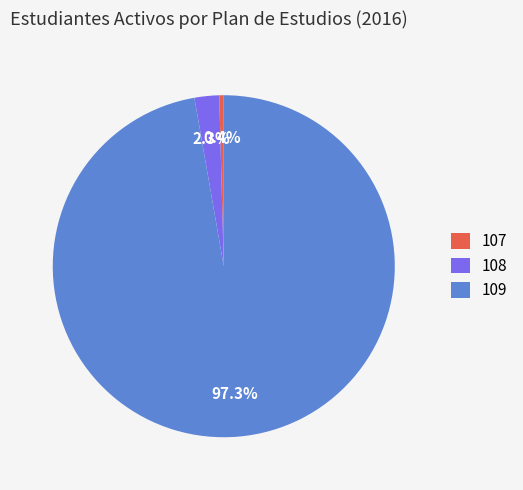

What portion of the pie excludes 109?

2.7%